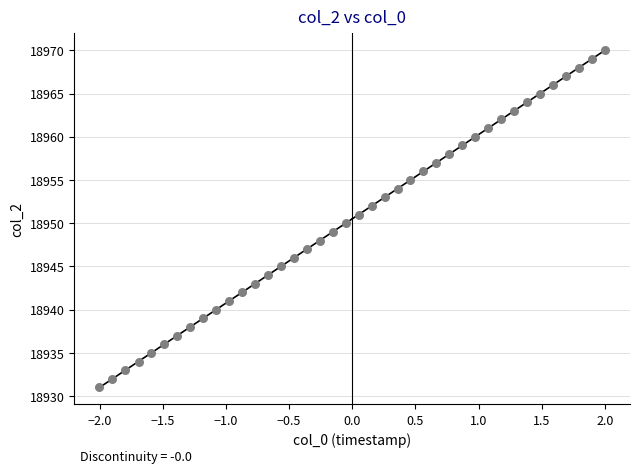

What is the range of Y values (max minus min)?

39